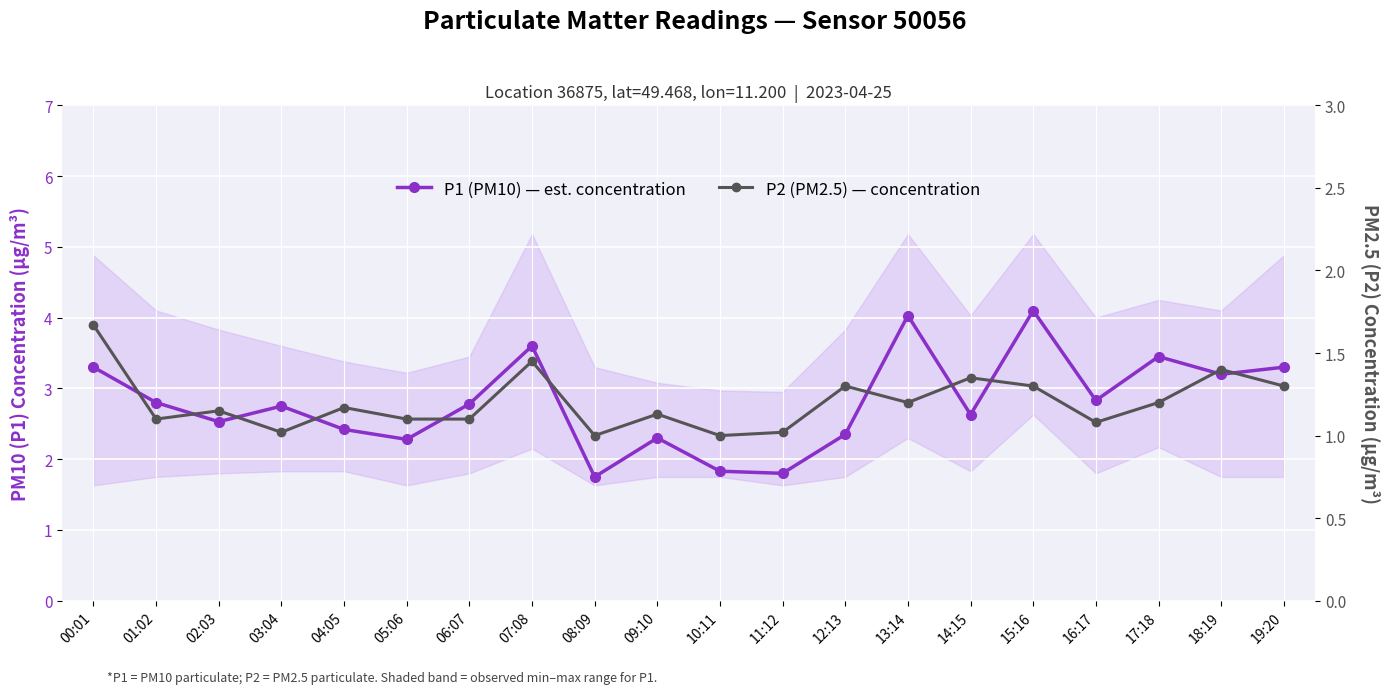

True or false: P1 (PM10) — est. concentration has more than 0 interior local peaks.

True